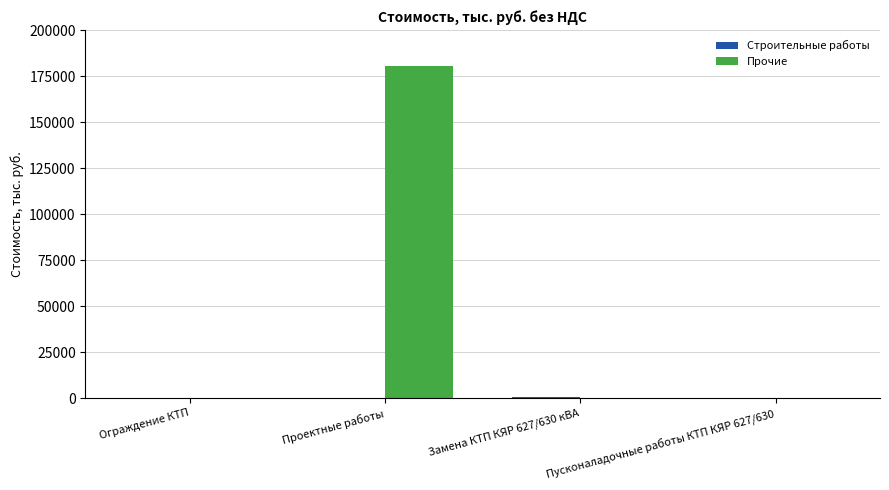

The value of Прочие at Ограждение КТП is 0.0. True or false?

True